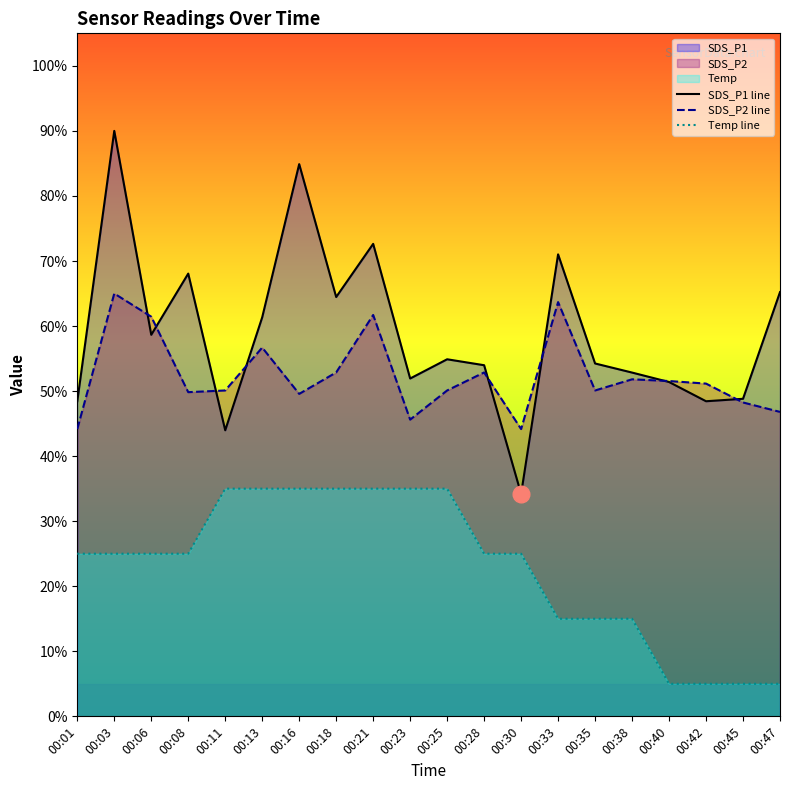

Reading left to right, transcribe all the data shown in this chart.

SDS_P1 line: 00:01=48.4	00:03=90.0	00:06=58.7	00:08=68.1	00:11=44.0	00:13=61.3	00:16=84.9	00:18=64.5	00:21=72.6	00:23=51.9	00:25=54.9	00:28=54.0	00:30=34.2	00:33=71.0	00:35=54.2	00:38=52.8	00:40=51.4	00:42=48.4	00:45=48.8	00:47=65.2
SDS_P2 line: 00:01=44.2	00:03=65.0	00:06=61.4	00:08=49.8	00:11=50.1	00:13=56.7	00:16=49.6	00:18=52.9	00:21=61.7	00:23=45.6	00:25=50.1	00:28=52.9	00:30=44.2	00:33=63.7	00:35=50.1	00:38=51.8	00:40=51.5	00:42=51.2	00:45=48.3	00:47=46.8
Temp line: 00:01=25.0	00:03=25.0	00:06=25.0	00:08=25.0	00:11=35.0	00:13=35.0	00:16=35.0	00:18=35.0	00:21=35.0	00:23=35.0	00:25=35.0	00:28=25.0	00:30=25.0	00:33=15.0	00:35=15.0	00:38=15.0	00:40=5.0	00:42=5.0	00:45=5.0	00:47=5.0